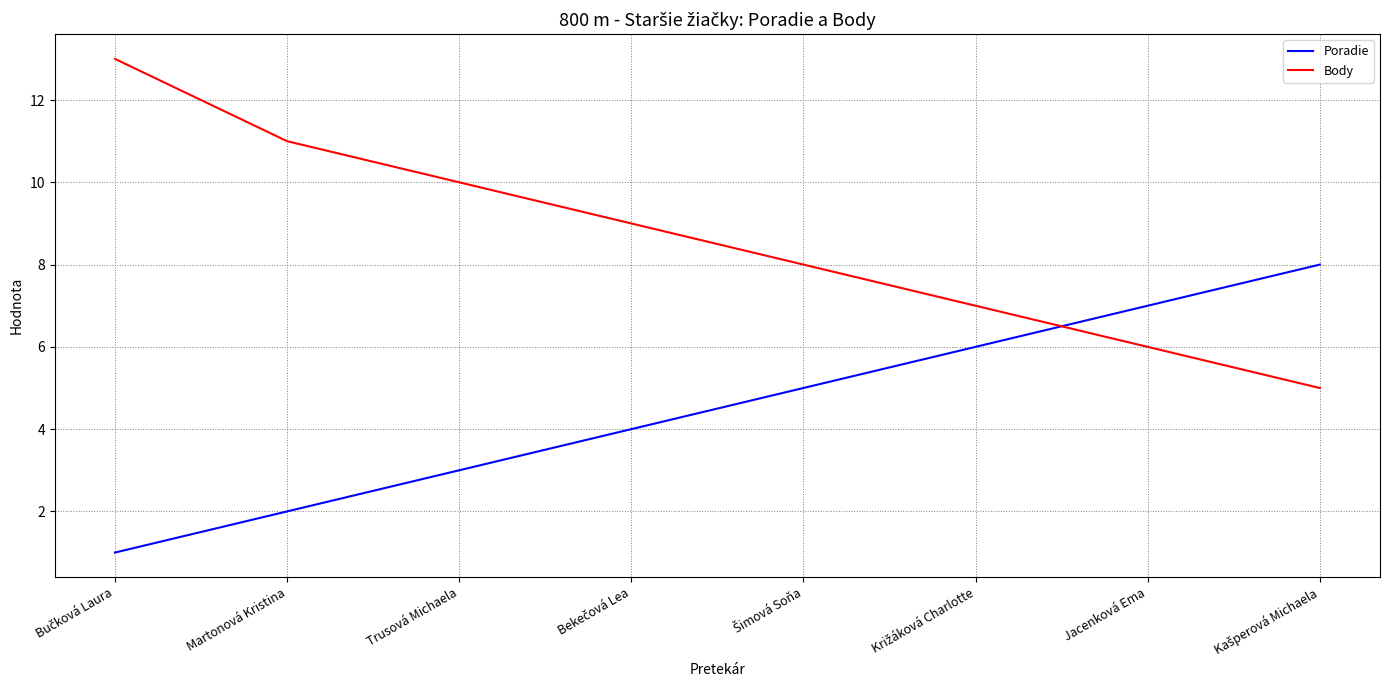

Rank the series by their maximum value, from highest to lowest.

Body, Poradie